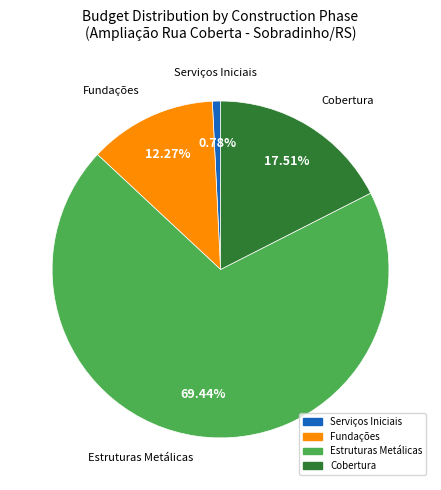

Does any single category account for the majority?

Yes